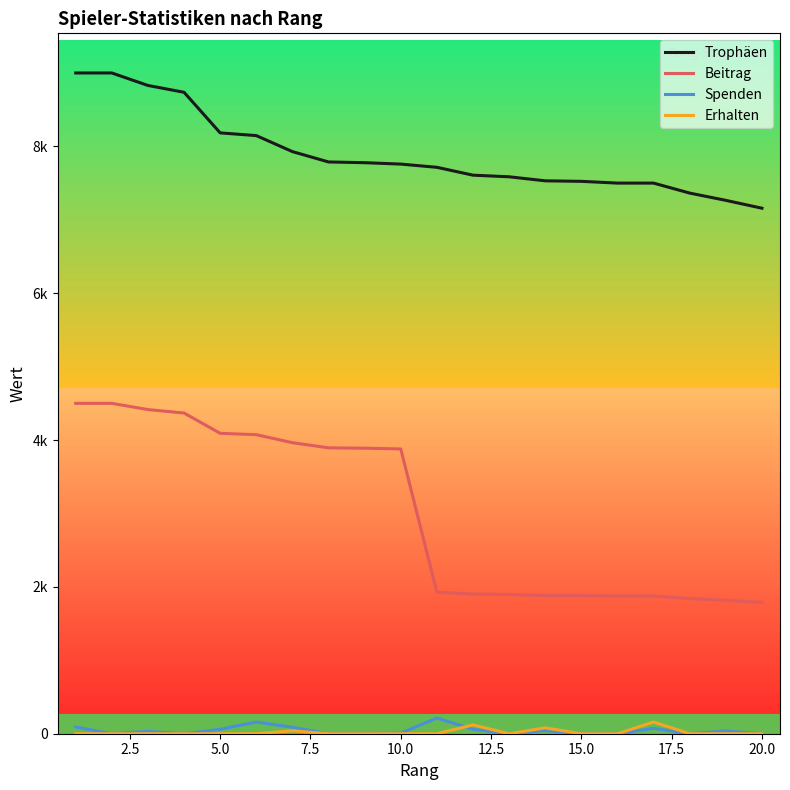

Is this an area chart (filled region under the line)?

No